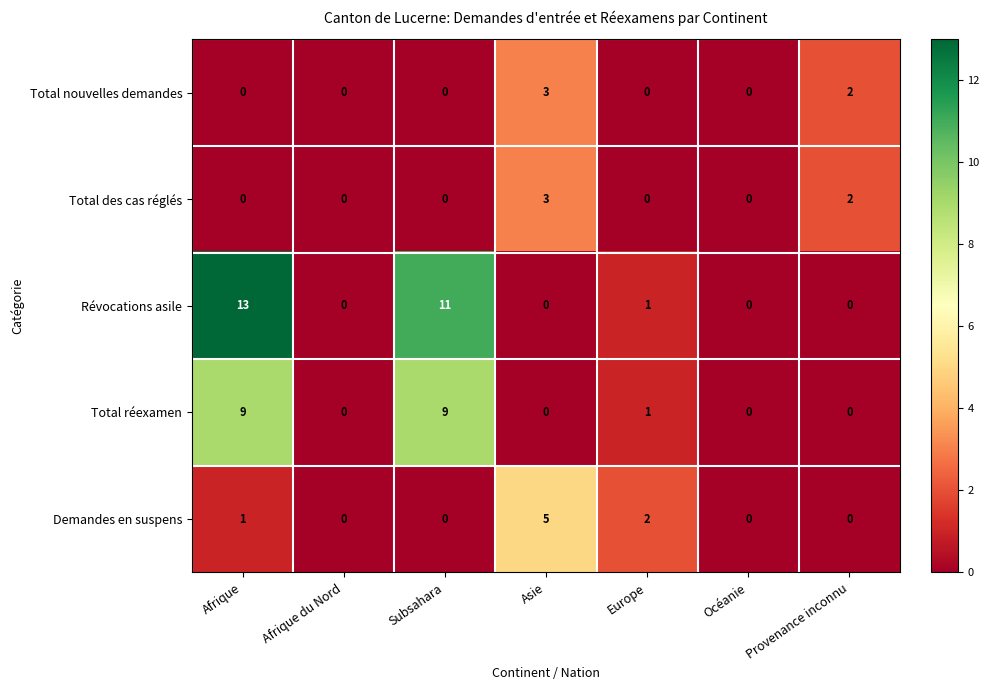

At which category does the chart reach its peak across all series?

Afrique